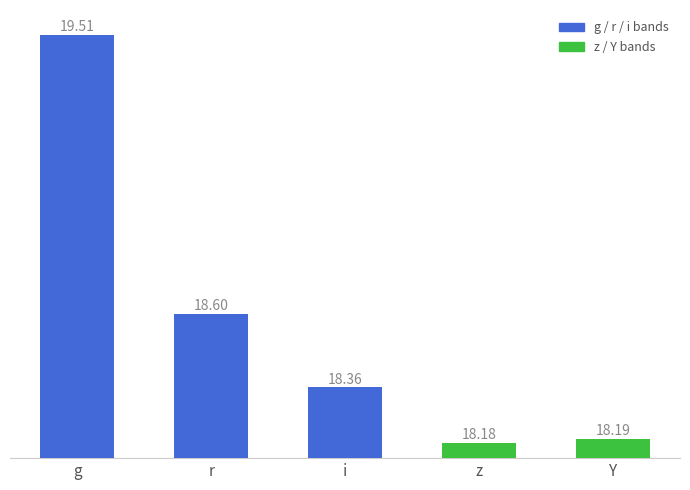

What is the sum of the values at g and r?

38.1